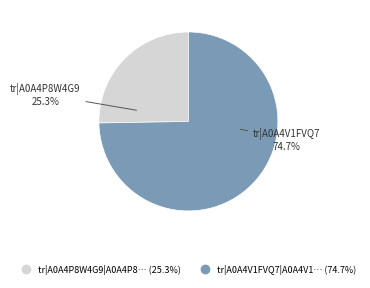

Is there a majority slice in this chart?

Yes